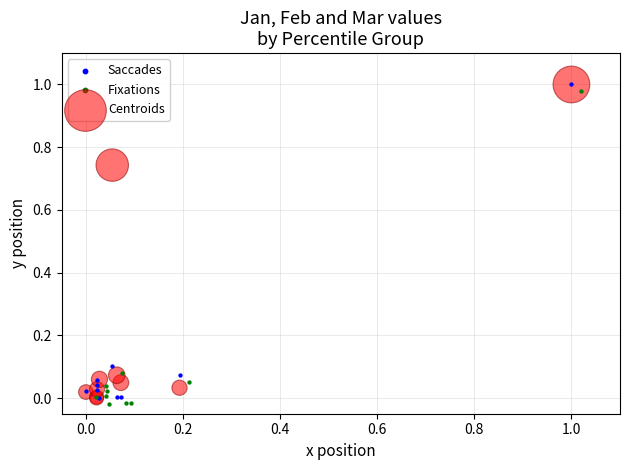

What are all the series names shown in the legend?

Saccades, Fixations, Centroids